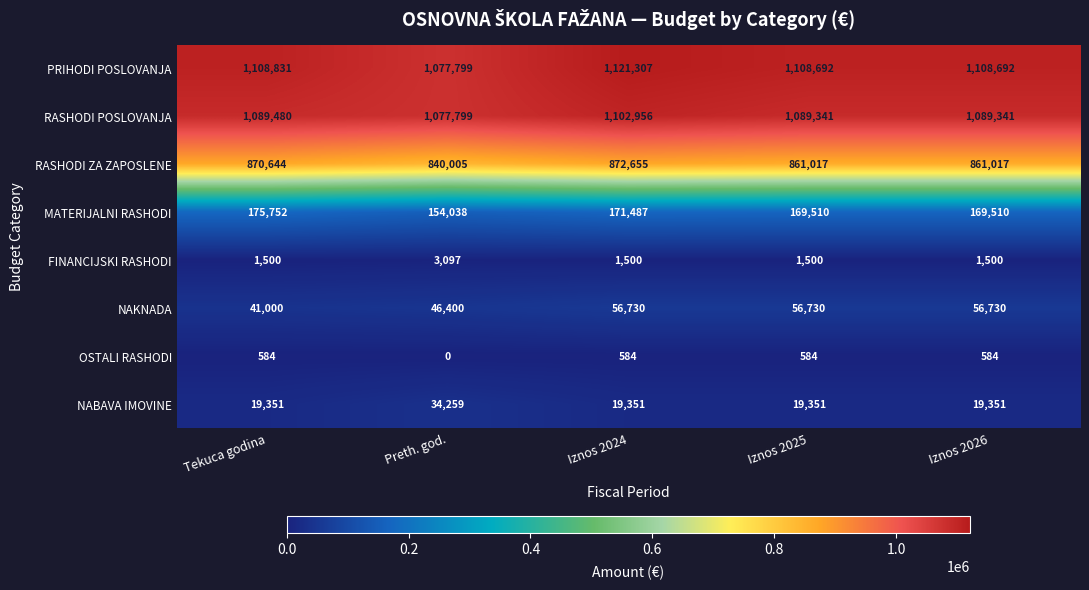

What is the maximum value shown in the chart?

1121307